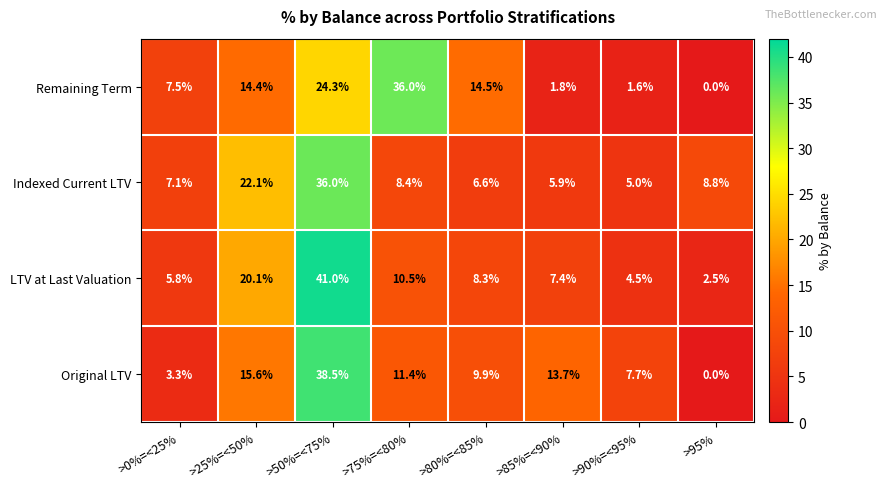

At which category is the sum across all series the highest?

>50%=<75%